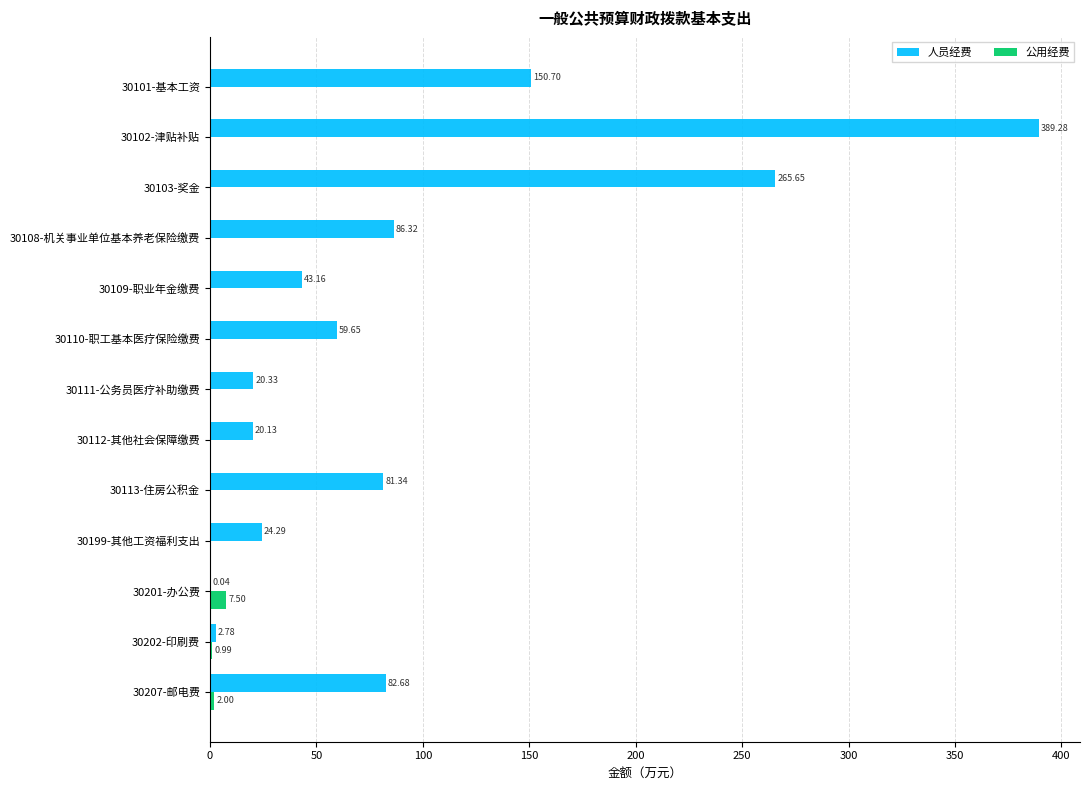

At which category is the sum across all series the highest?

30102-津贴补贴